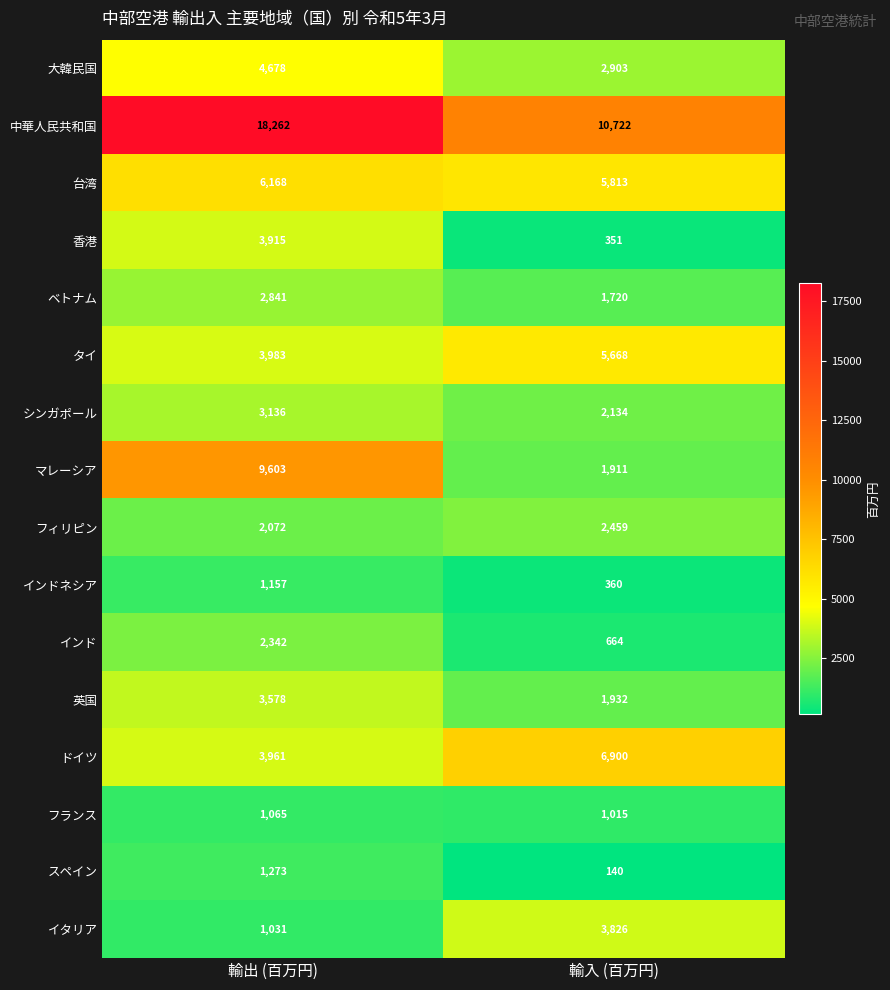

What is the total value across all series at 輸入 (百万円)?

48518